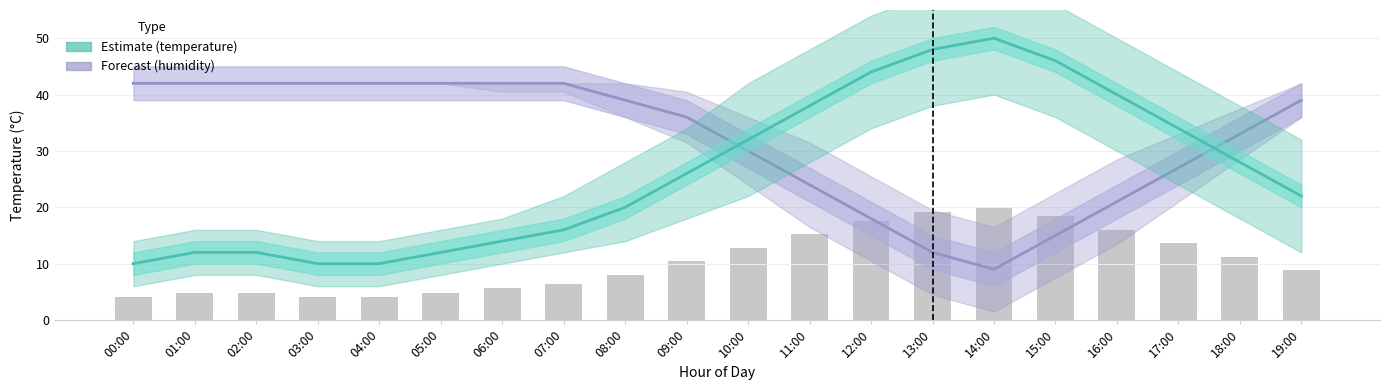

What is the total value across all series at 19:00?

69.8